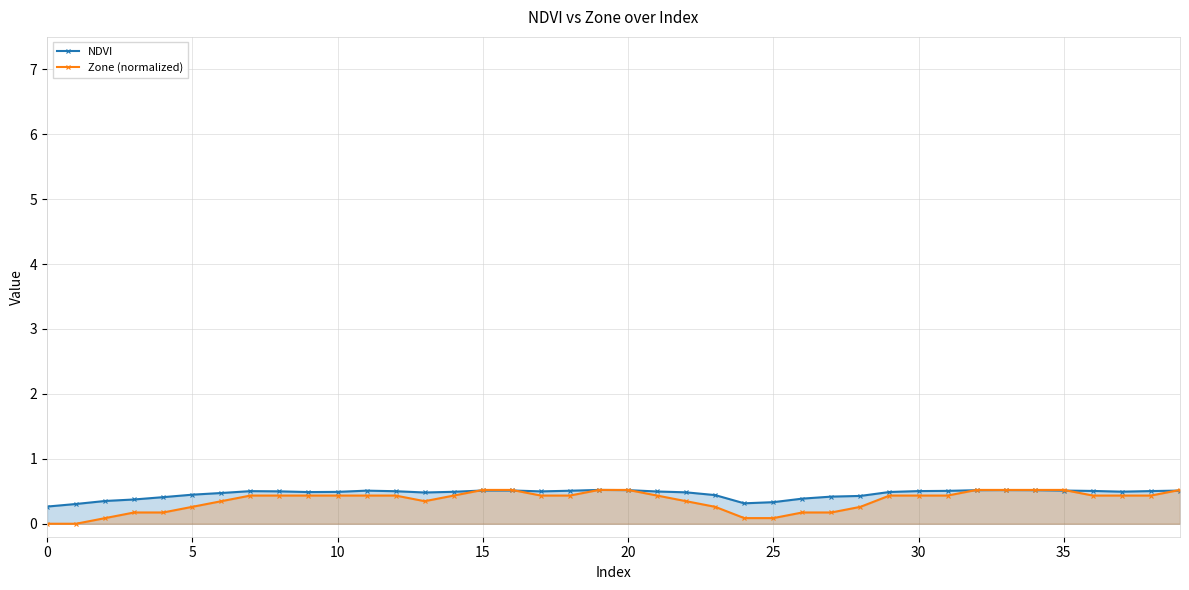

Reading left to right, list all the values displayed in this chart.

NDVI: 0.3	0.3	0.4	0.4	0.4	0.4	0.5	0.5	0.5	0.5	0.5	0.5	0.5	0.5	0.5	0.5	0.5	0.5	0.5	0.5	0.5	0.5	0.5	0.4	0.3	0.3	0.4	0.4	0.4	0.5	0.5	0.5	0.5	0.5	0.5	0.5	0.5	0.5	0.5	0.5
Zone (normalized): 0.0	0.0	0.1	0.2	0.2	0.3	0.3	0.4	0.4	0.4	0.4	0.4	0.4	0.3	0.4	0.5	0.5	0.4	0.4	0.5	0.5	0.4	0.3	0.3	0.1	0.1	0.2	0.2	0.3	0.4	0.4	0.4	0.5	0.5	0.5	0.5	0.4	0.4	0.4	0.5